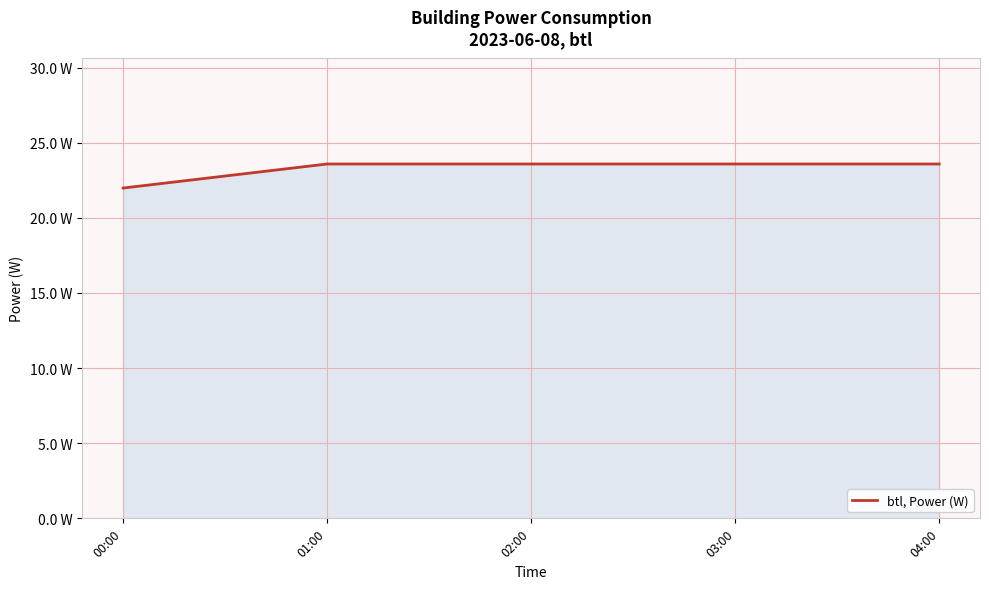

Does the chart display data point markers on the line(s)?

No